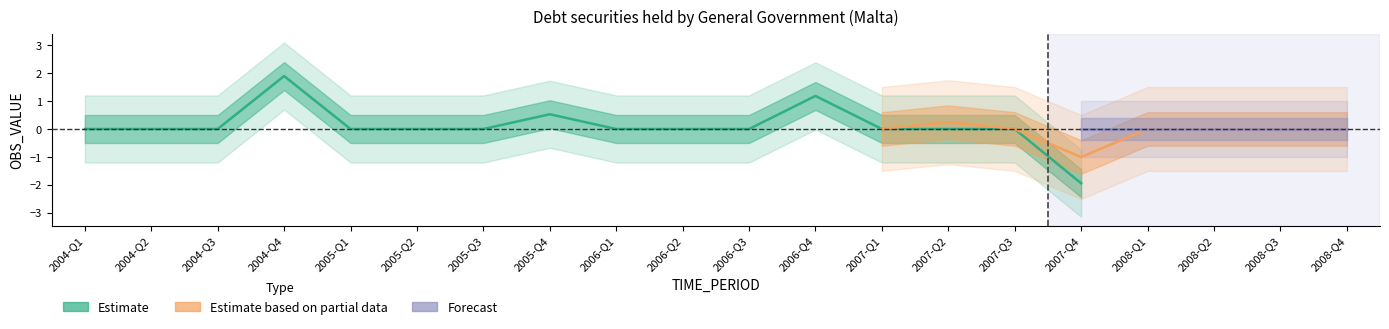

What is the label of the 16th point from the left?

2007-Q4